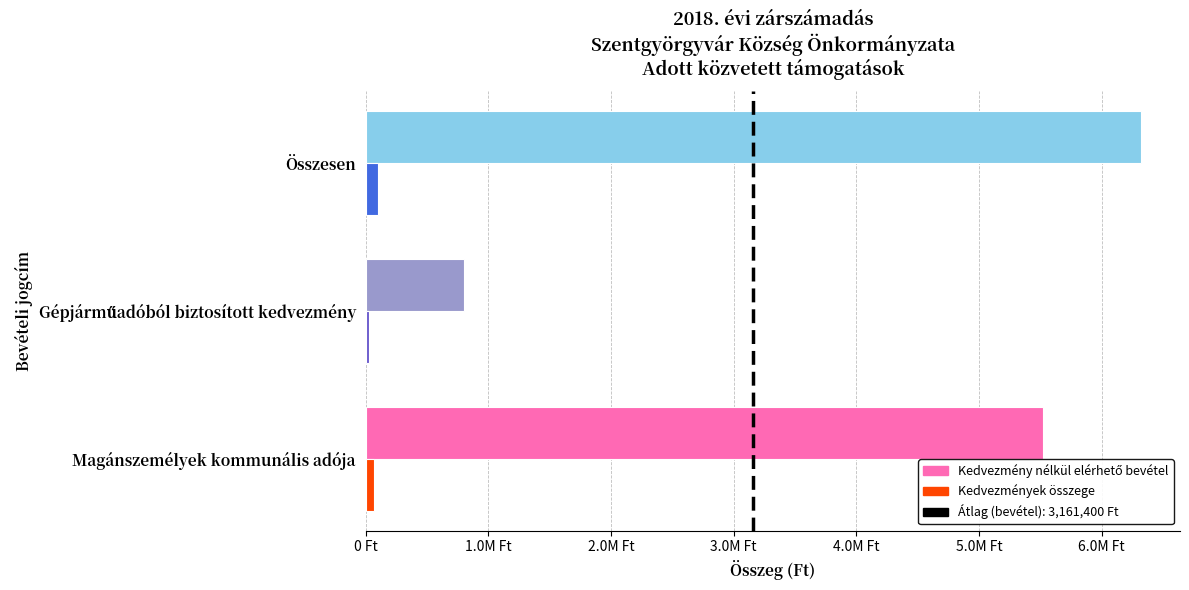

At how many categories does at least one series exceed 68644?

3